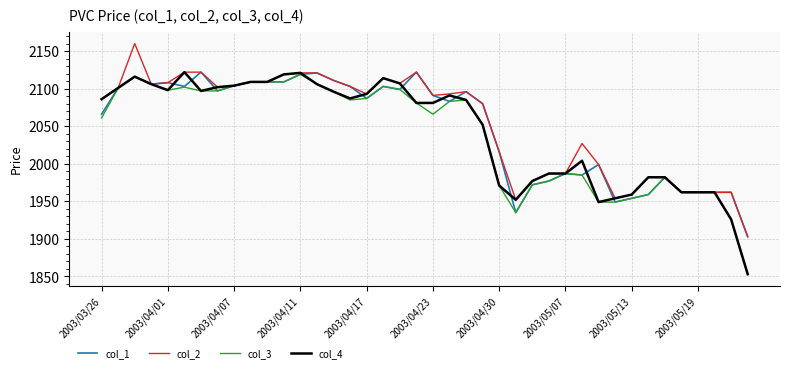

Count the number of categories in the chart.

40